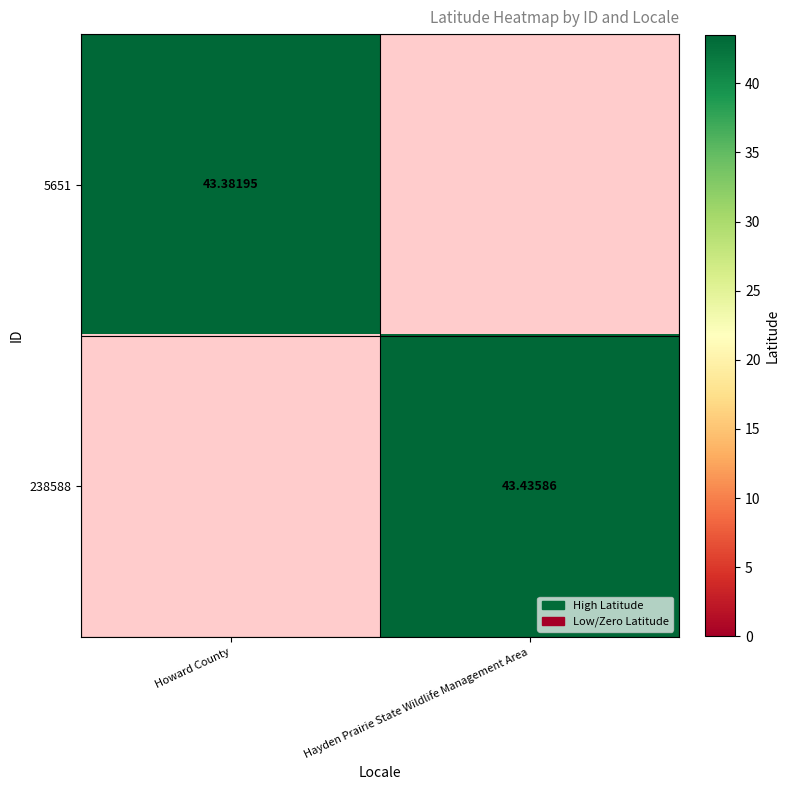

At which label does 238588 first exceed 43?

Hayden Prairie State Wildlife Management Area